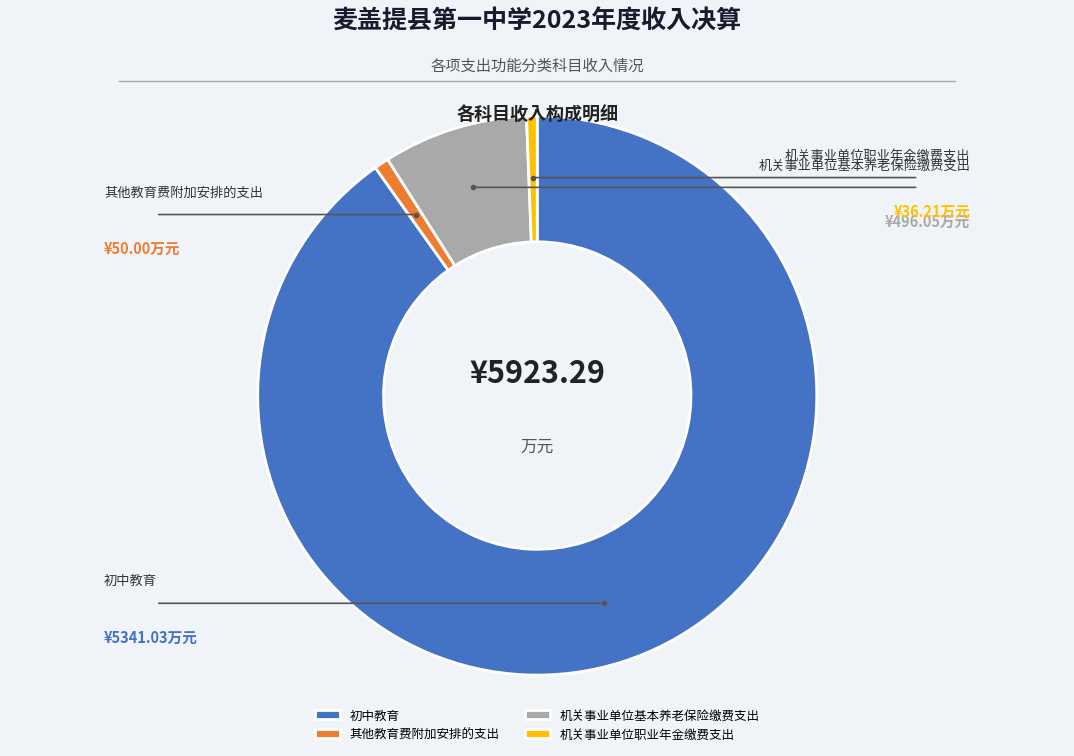

Does 机关事业单位职业年金缴费支出 account for over 50% of the chart?

No